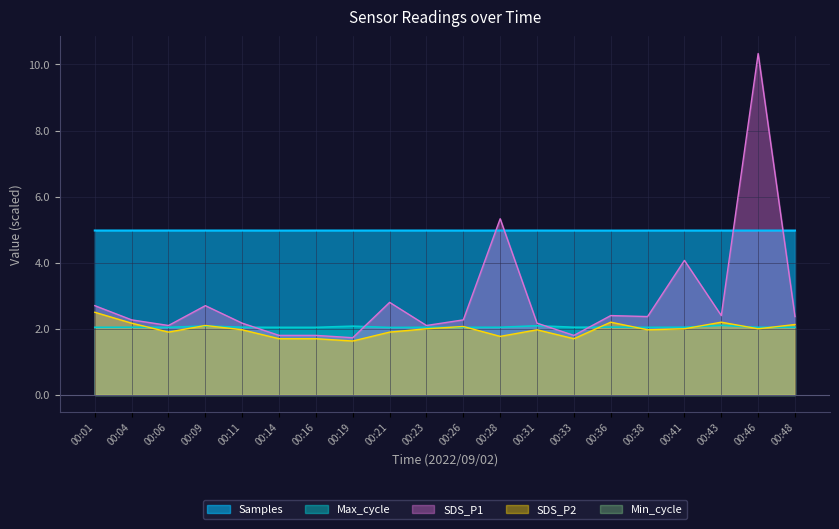

Read the Samples value at 00:23.

5.0